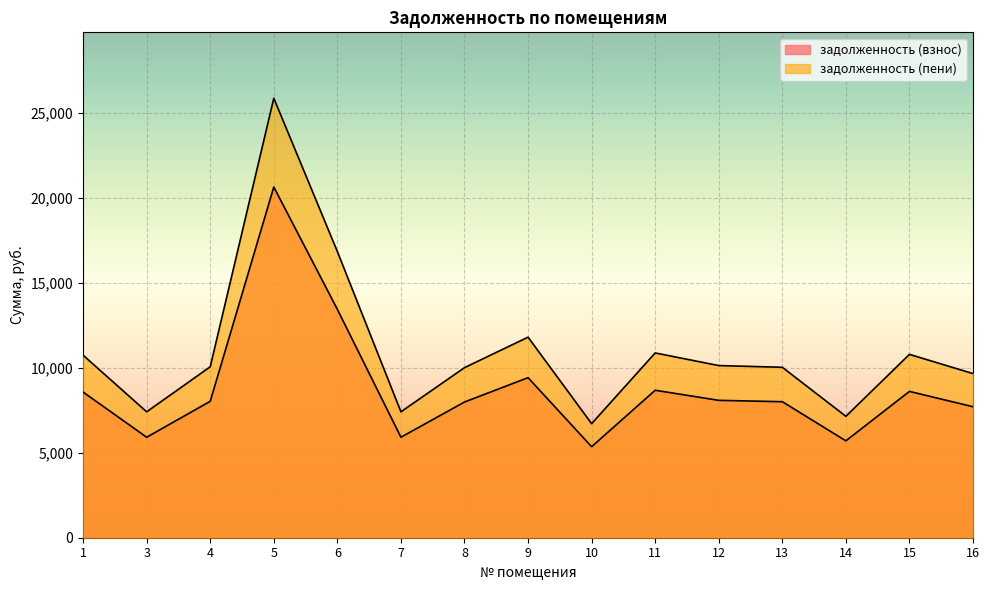

True or false: задолженность (взнос) and задолженность (пени) cross at least once.

False